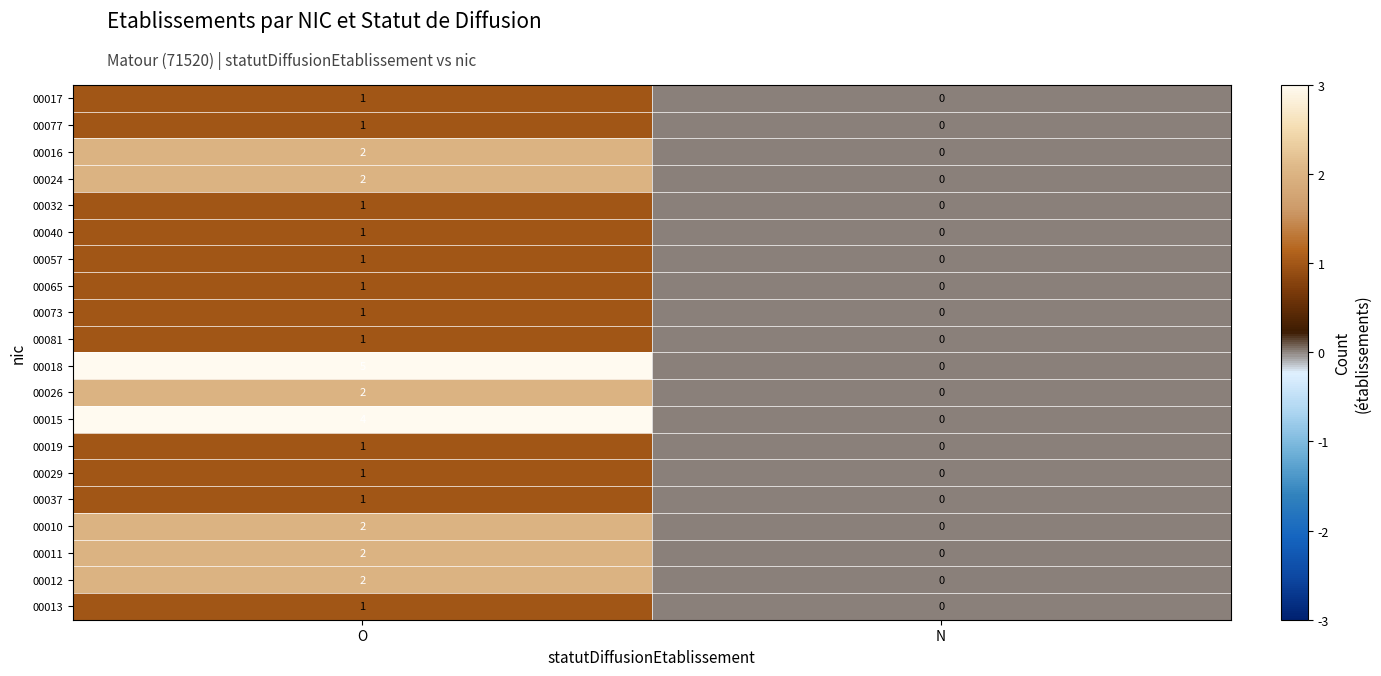

Between O and N, which series saw the biggest shift?

00018